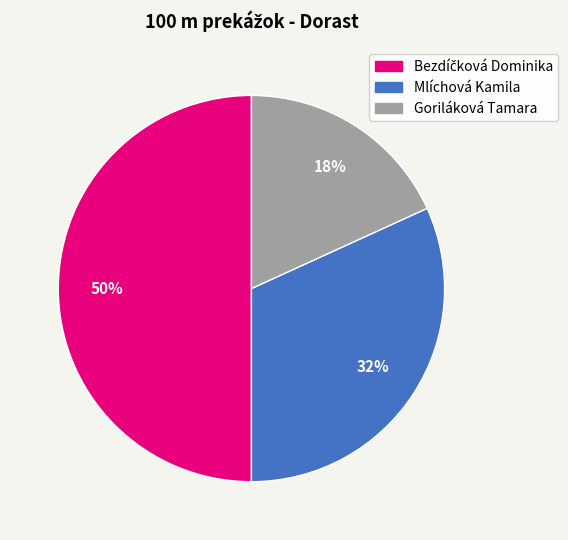

To the nearest percent, what is the average slice percentage?

33%